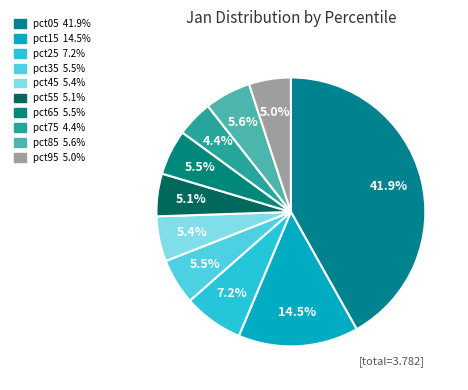

To the nearest percent, what portion does pct15 represent?

14%